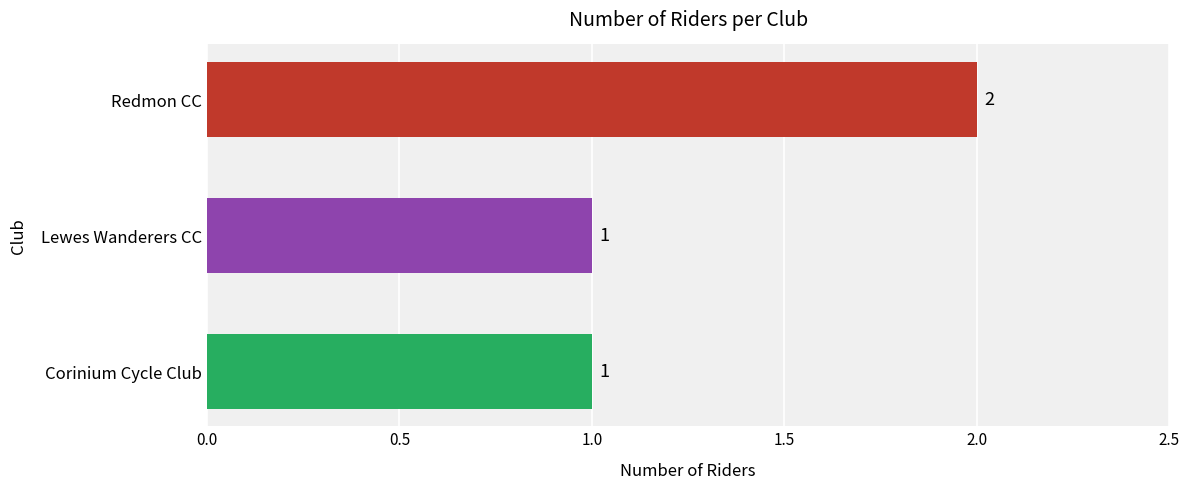

Count the number of data series in this chart.

1